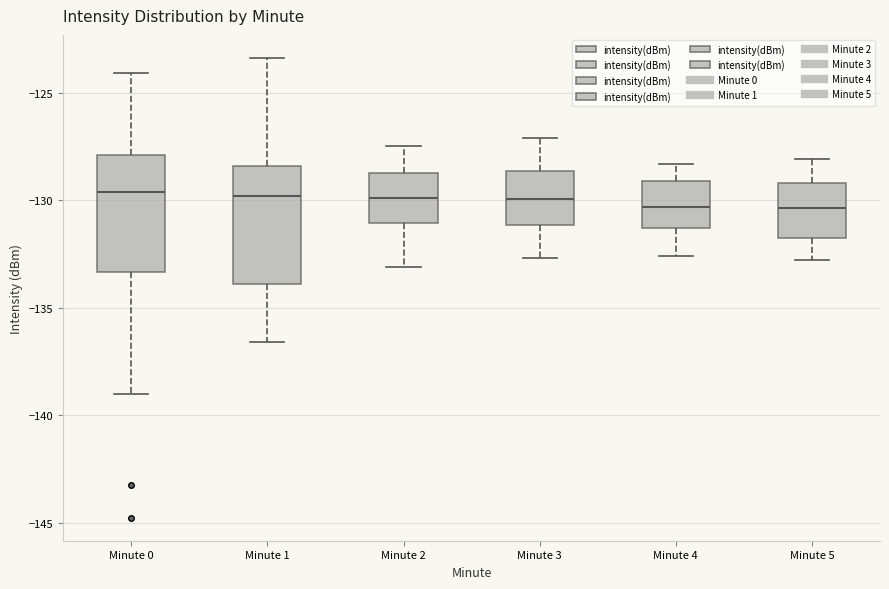

Reading left to right, transcribe this box plot: for each box, give where its median line is, the range the box spans, and where its two whiskers end, as read against the y-axis. The values are not printed on the chart, so give them approximately, as read against the axis.

Minute 0: median -129.5, box -133.5 to -128.0, whiskers -139.0 to -124.0
Minute 1: median -130.0, box -134.0 to -128.5, whiskers -136.5 to -123.5
Minute 2: median -130.0, box -131.0 to -128.5, whiskers -133.0 to -127.5
Minute 3: median -130.0, box -131.0 to -128.5, whiskers -132.5 to -127.0
Minute 4: median -130.5, box -131.5 to -129.0, whiskers -132.5 to -128.5
Minute 5: median -130.5, box -132.0 to -129.0, whiskers -133.0 to -128.0